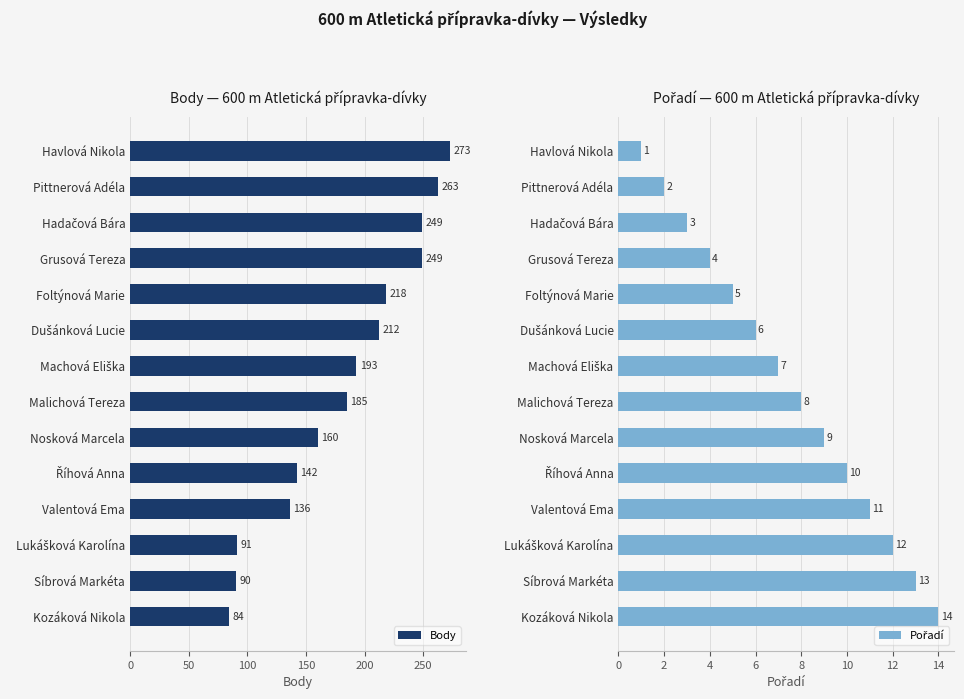

What is the difference between the second highest and minimum values in the Body series?

179